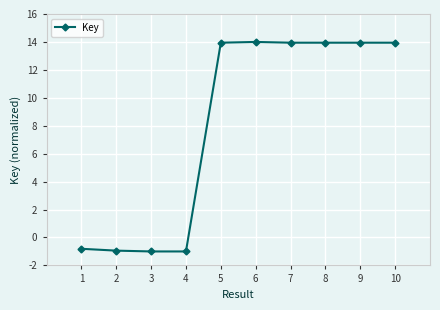

Does the chart display data point markers on the line(s)?

Yes